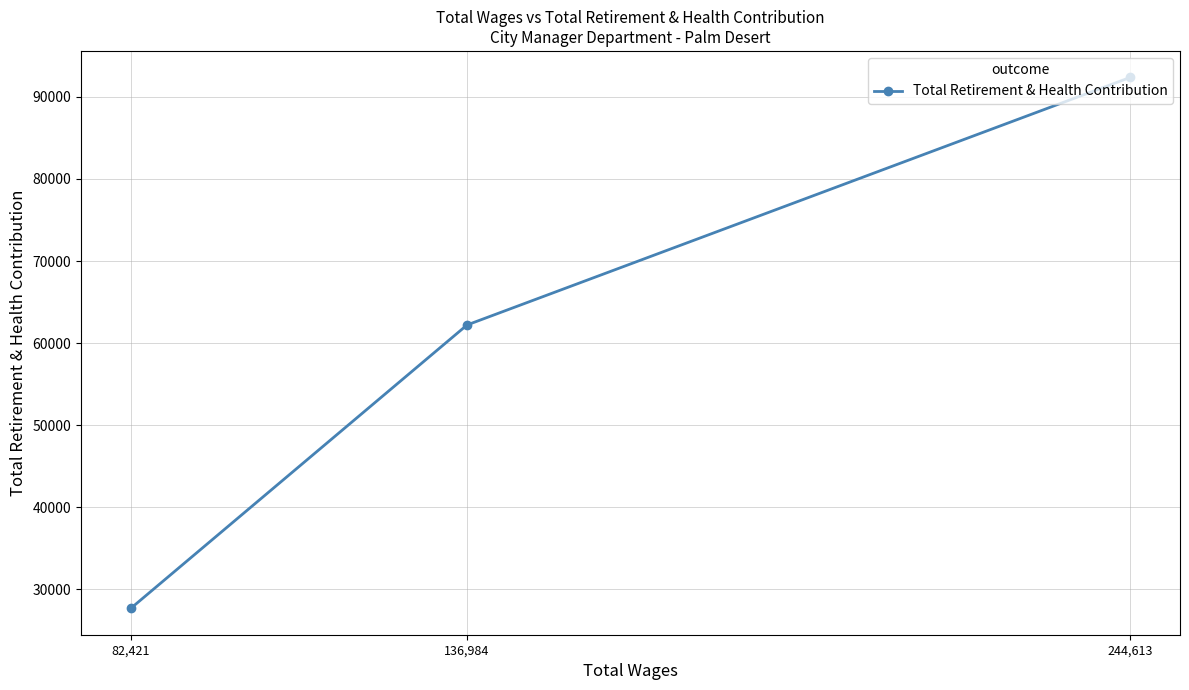

How many categories are shown in the chart?

3